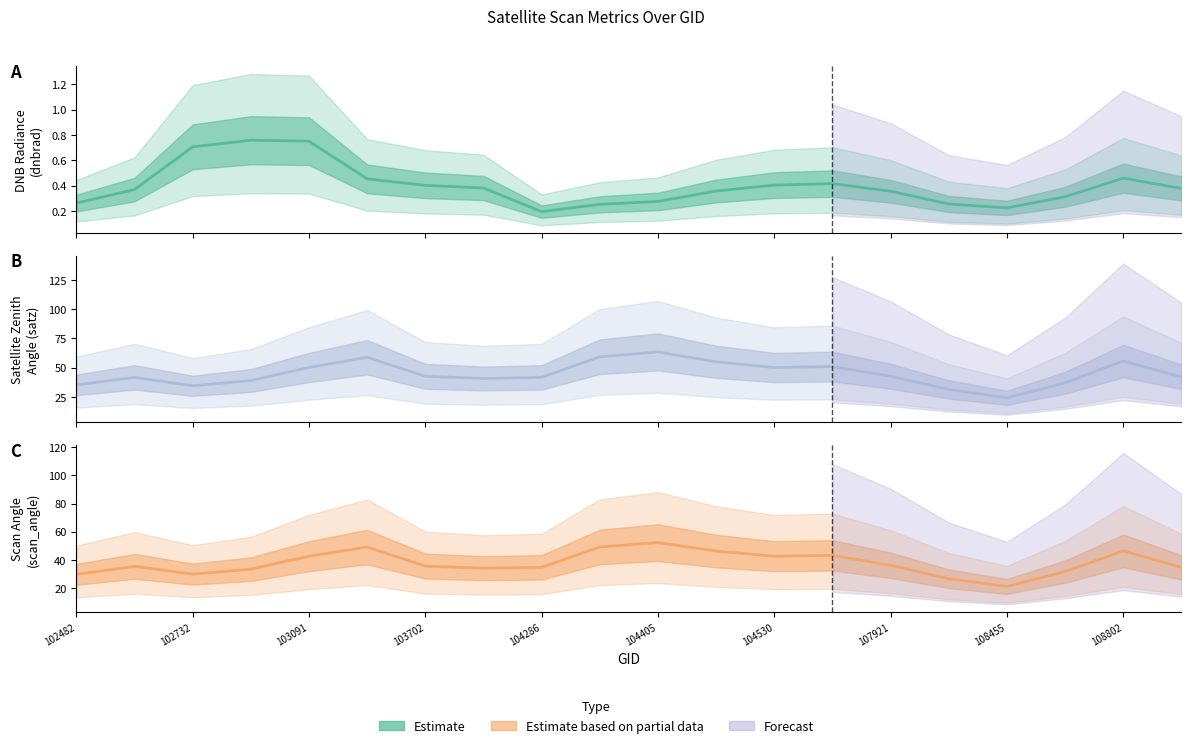

The dnbrad (estimate) series shows 0.2 at 104286. True or false?

True